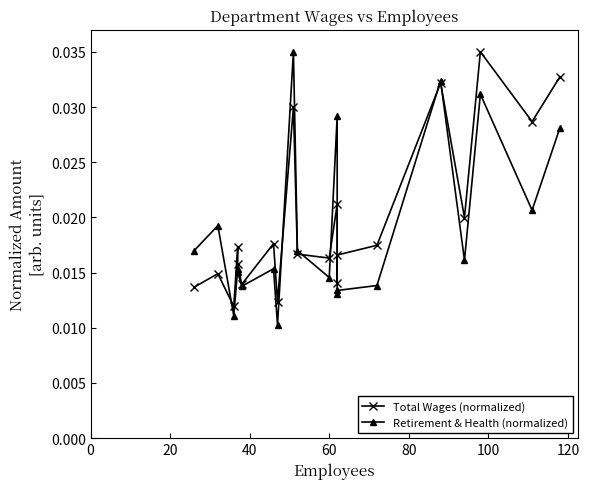

How many series are shown in this chart?

2